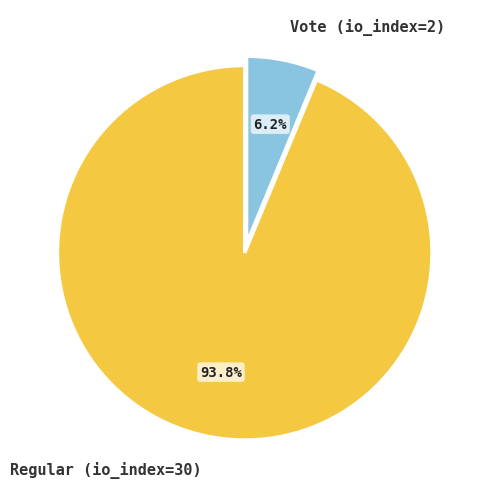

Is Regular (io_index=30) the majority of the pie?

Yes